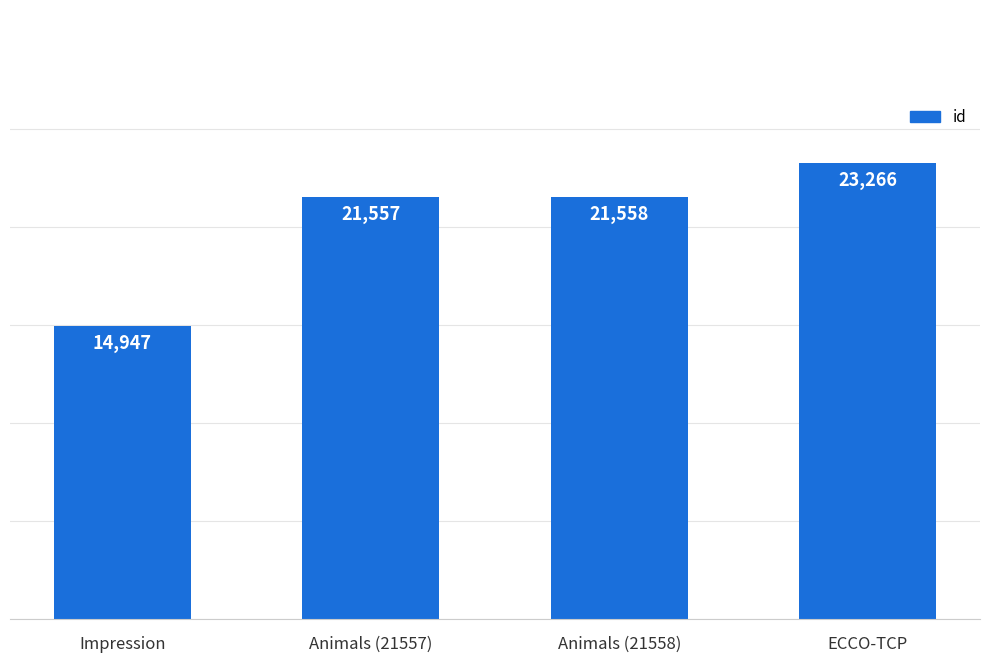

What is the greatest value displayed?

23266